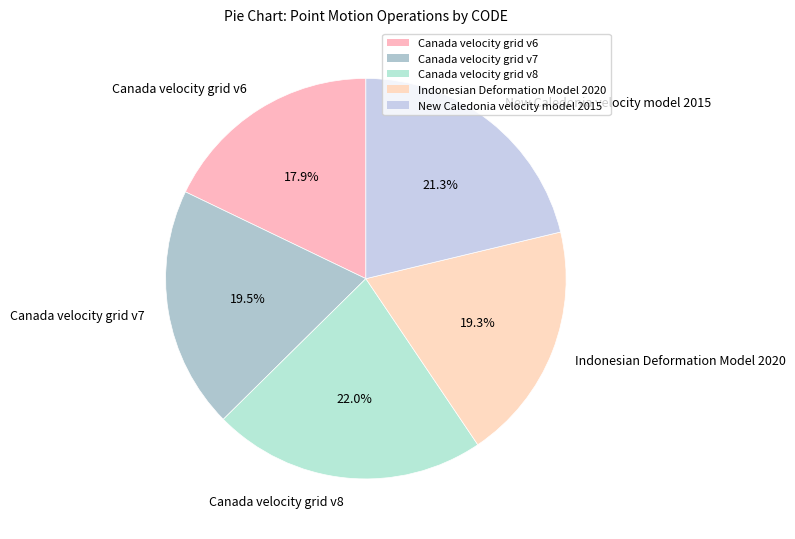

What is the ratio of the value at Canada velocity grid v7 to the value at Canada velocity grid v6?

1.1